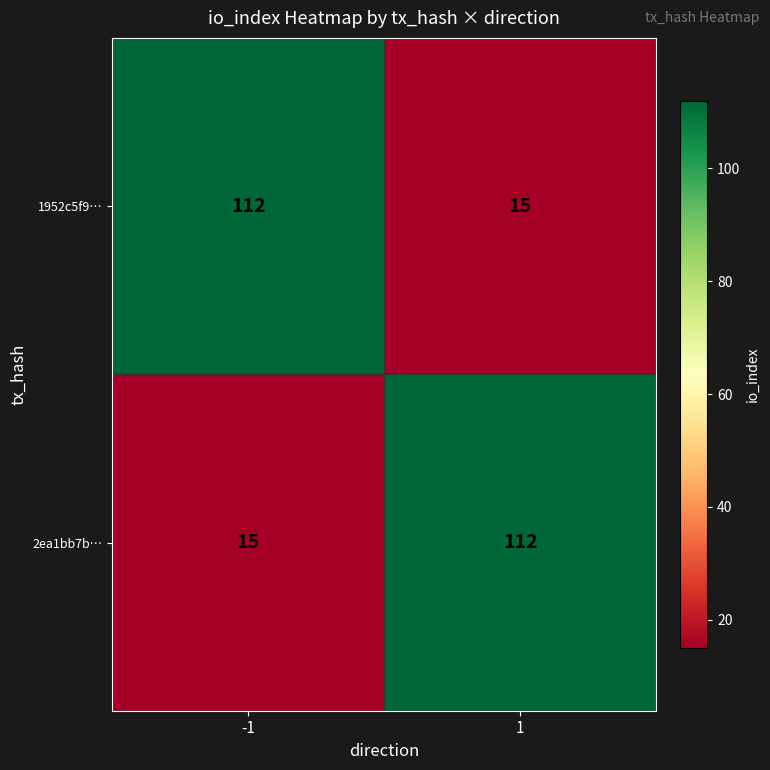

The value of 2ea1bb7b… at 1 is 60. True or false?

False